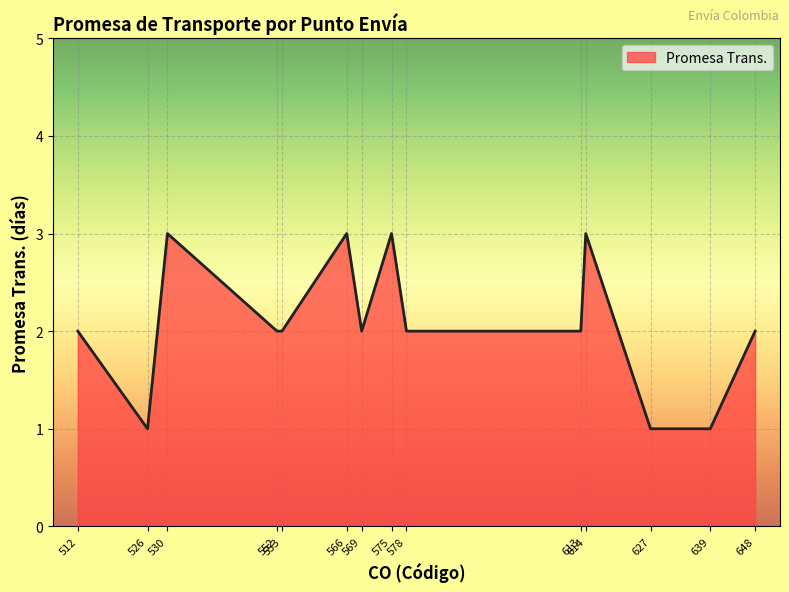

What is the average value?

2